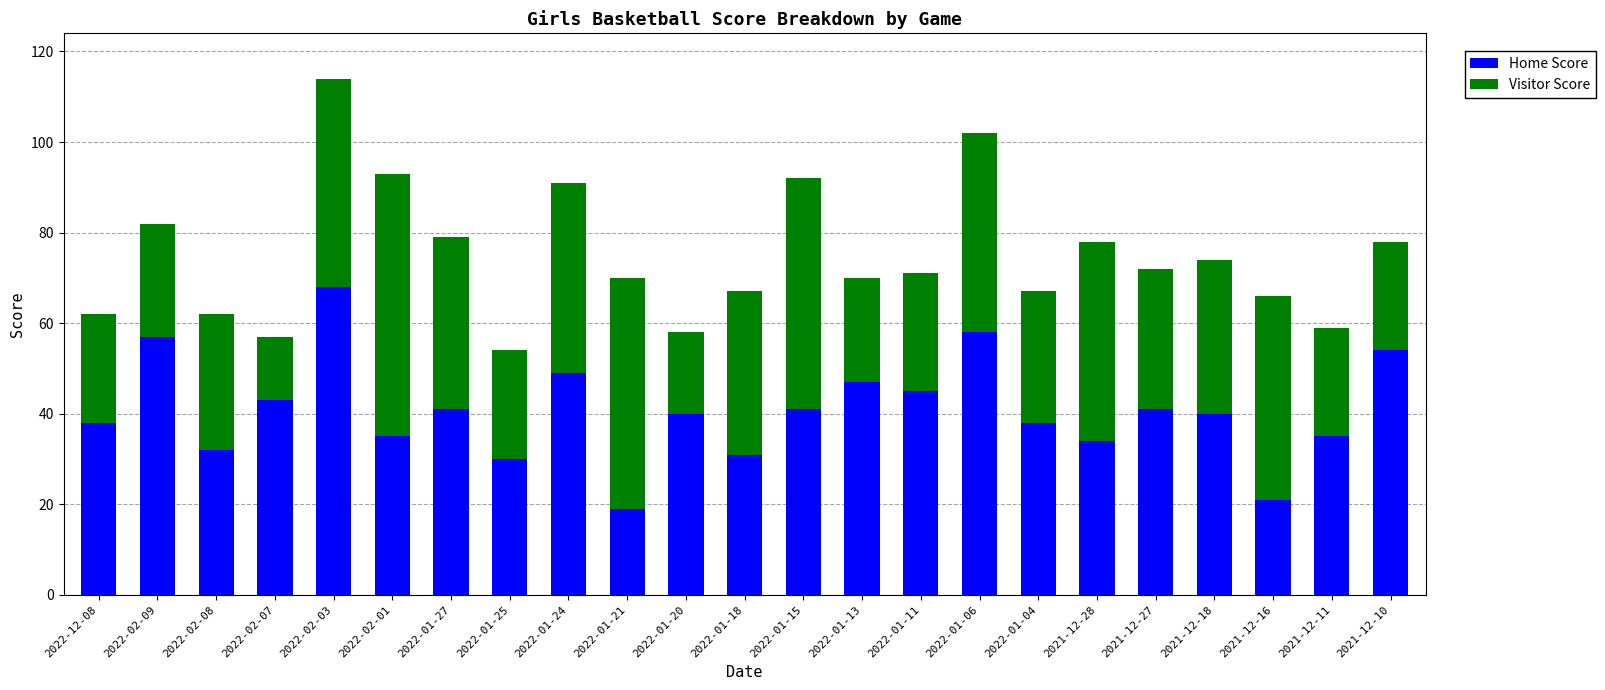

The value of Home Score at 2021-12-11 is 8. True or false?

False